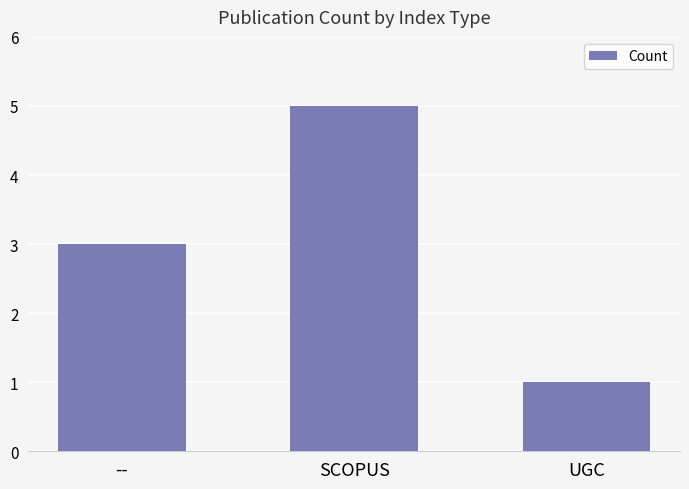

Reading left to right, list all the values displayed in this chart.

3	5	1